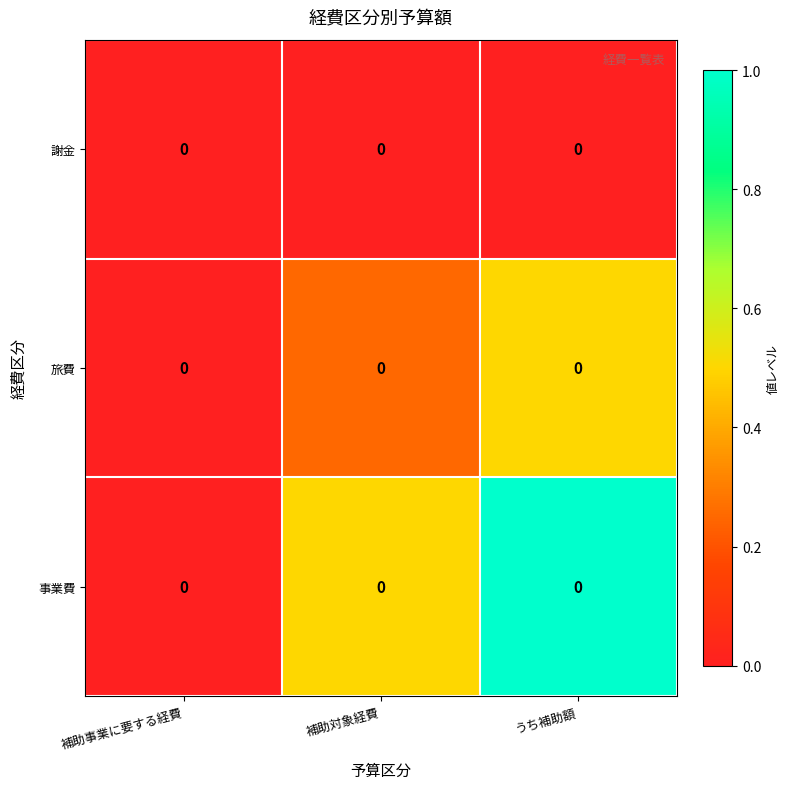

Rank the series by their average value, from lowest to highest.

謝金, 旅費, 事業費